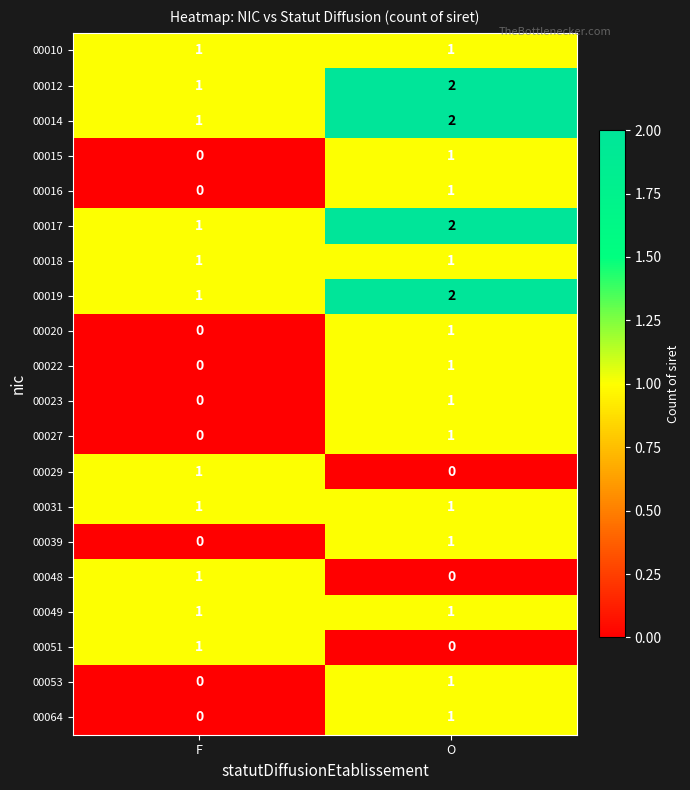

The 00016 series shows 0 at F. True or false?

True